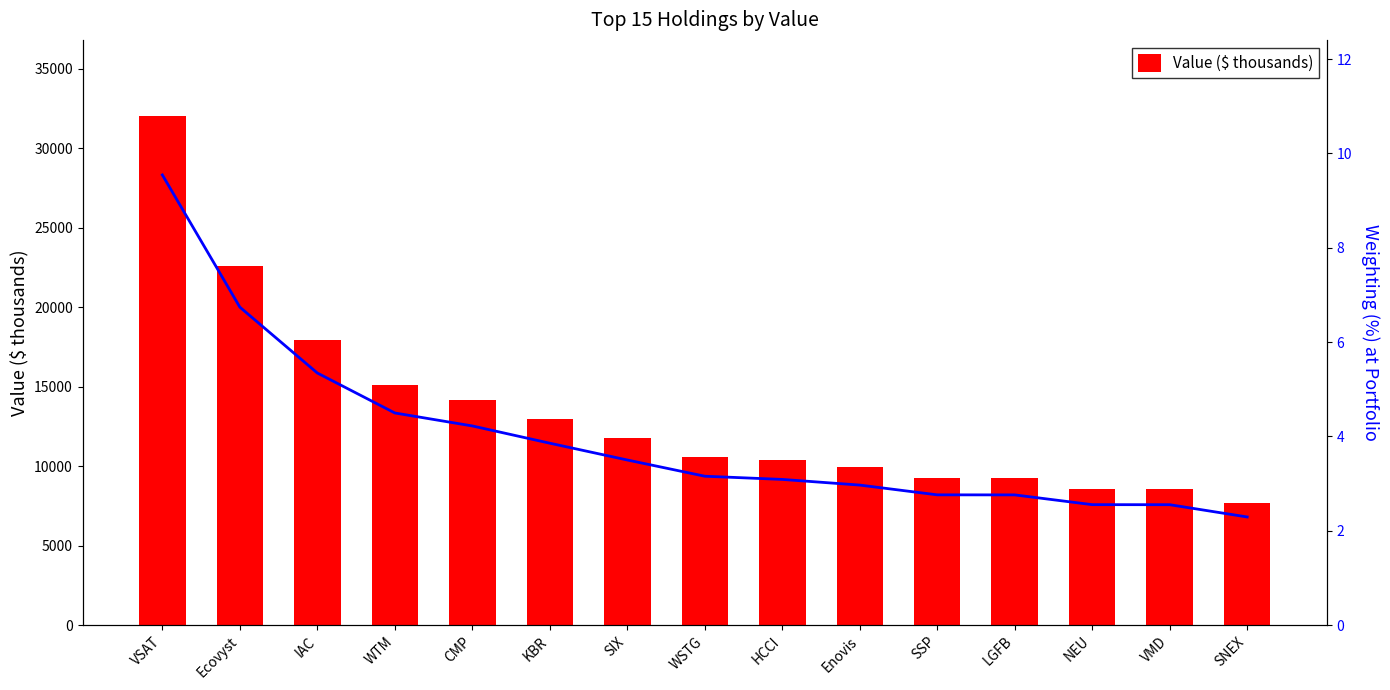

Which series changed the most between VSAT and CMP?

Value ($ thousands)